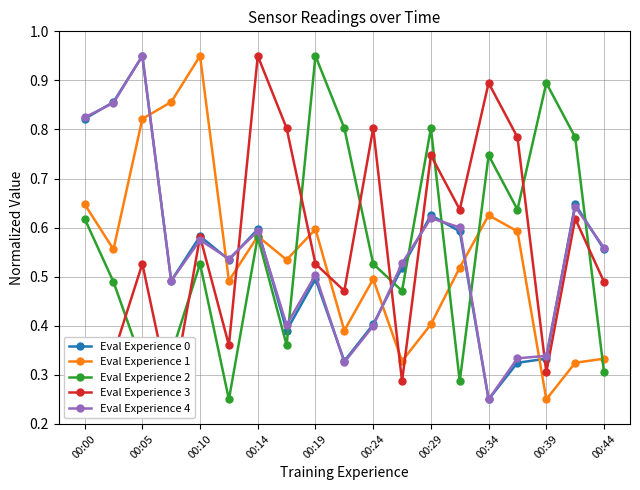

What is the minimum value for Eval Experience 1?

0.2